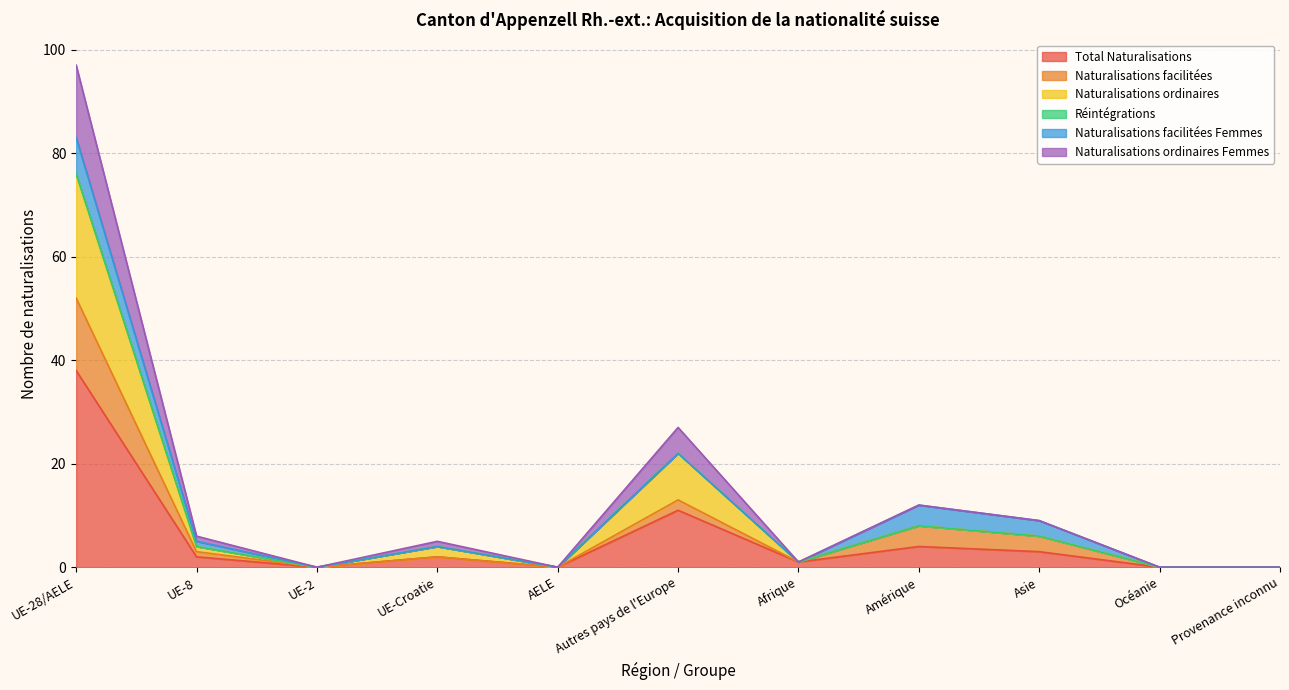

In Naturalisations ordinaires, how many points are lower than both neighbors (excluding endpoints)?

3